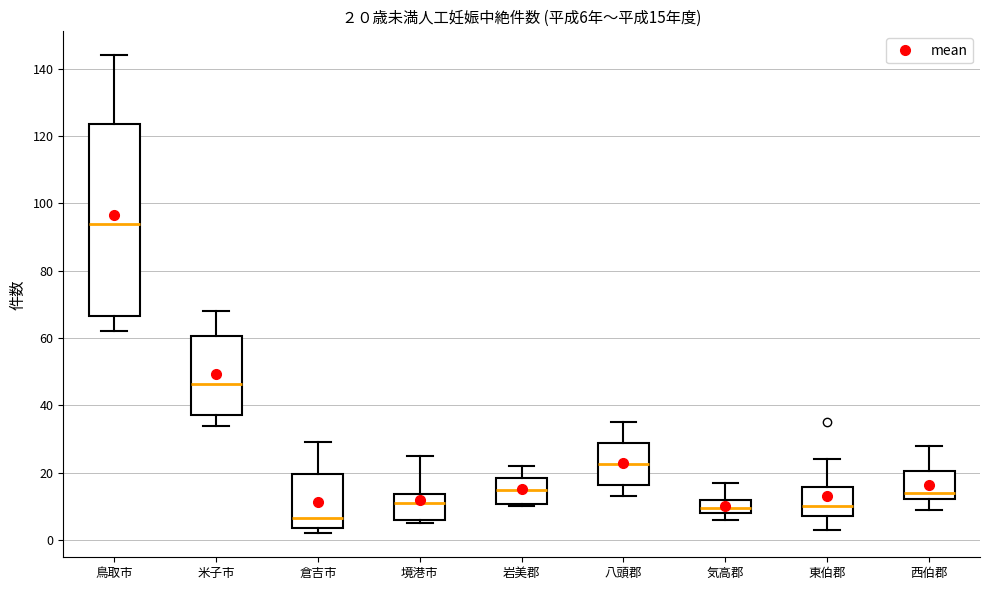

Which box has the lowest median line?

倉吉市